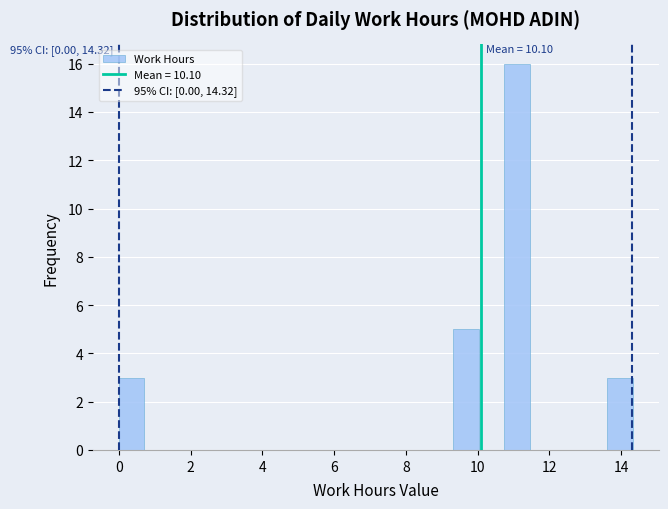

Around what value on the x-axis is the tallest bar? Give the approximate position of its centre, as read against the axis.

11.2